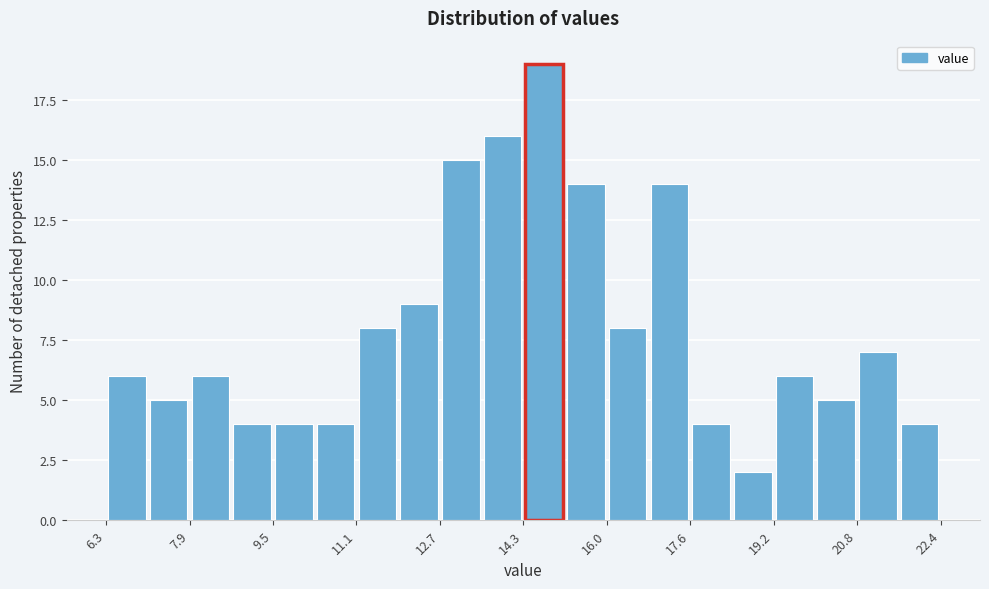

What is the height of the bar covering 14.4 to 15.2 on the x-axis? Neither the bar edges nor the heights are printed on the chart, so give them approximately, as read against the axes.

19